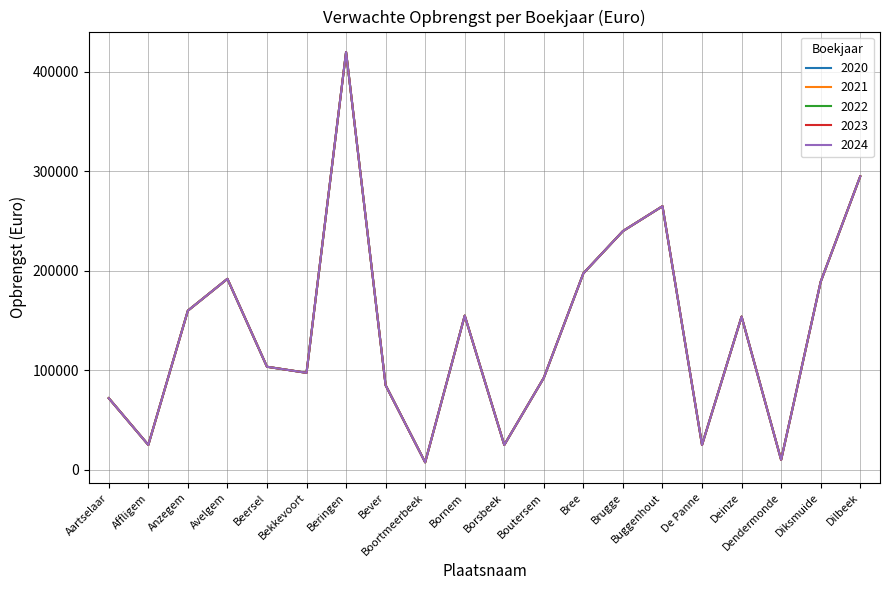

The value of 2021 at Aartselaar is 72000. True or false?

True